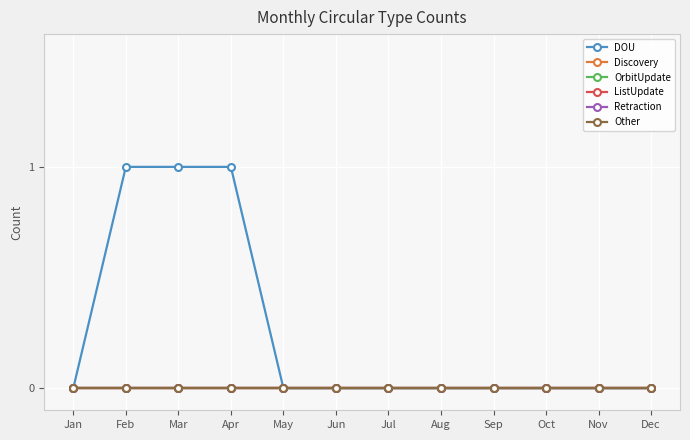

Which series has the largest total across all categories?

DOU